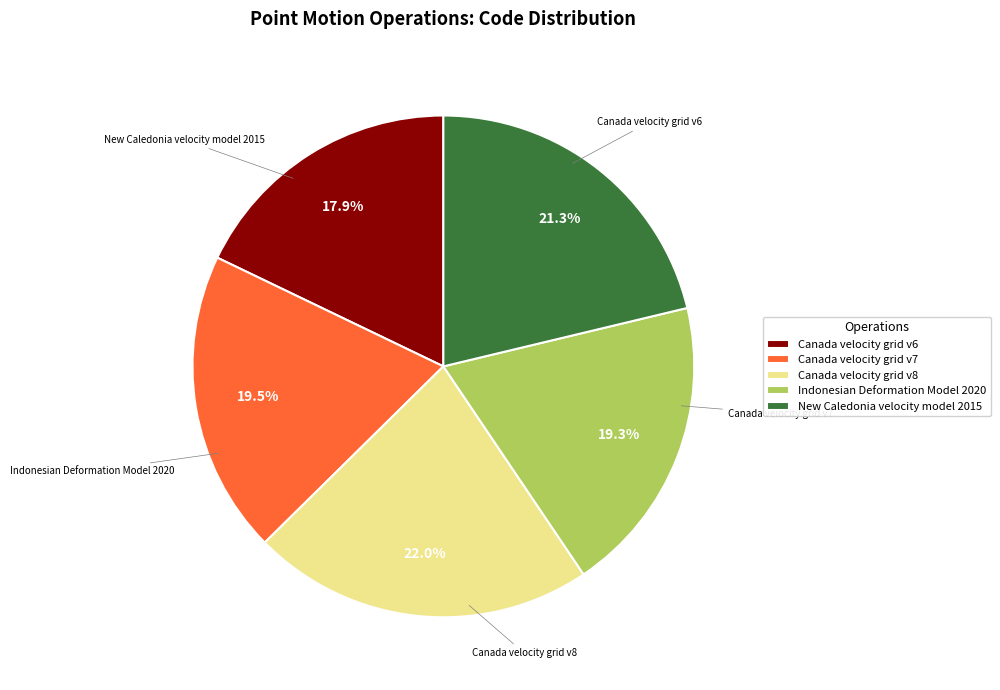

To the nearest percent, what is the average slice percentage?

20%